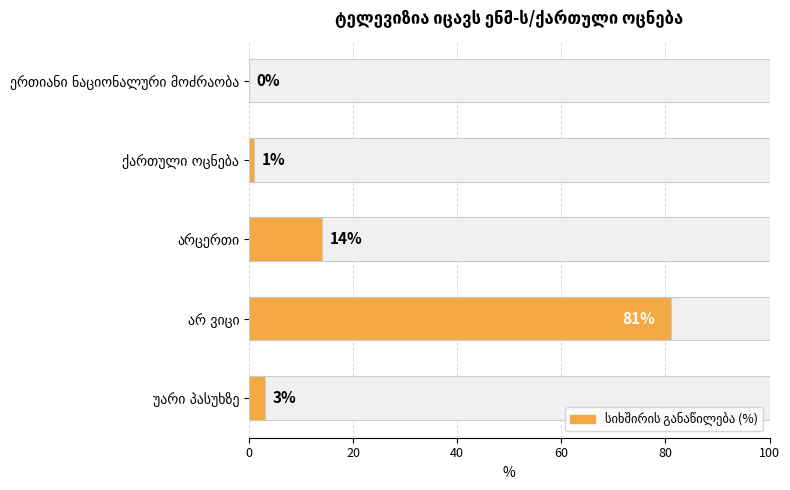

What is the greatest value displayed?

81